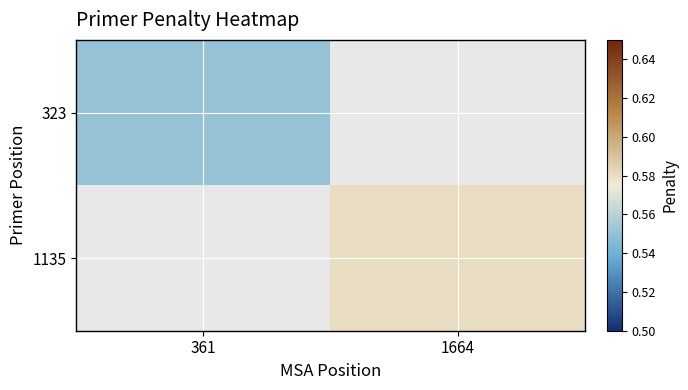

List the series in order of their peak value, lowest first.

323, 1135